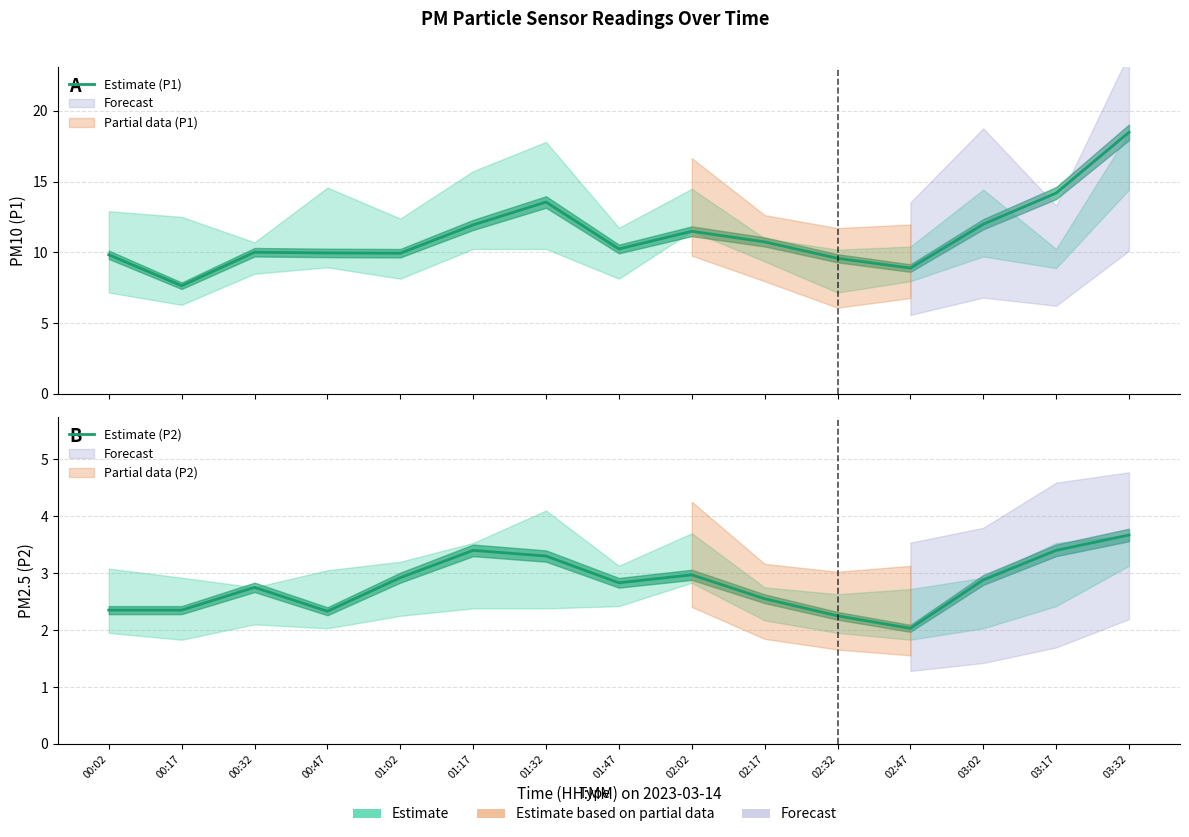

How many data points in Estimate (P1) are less than 10?

6